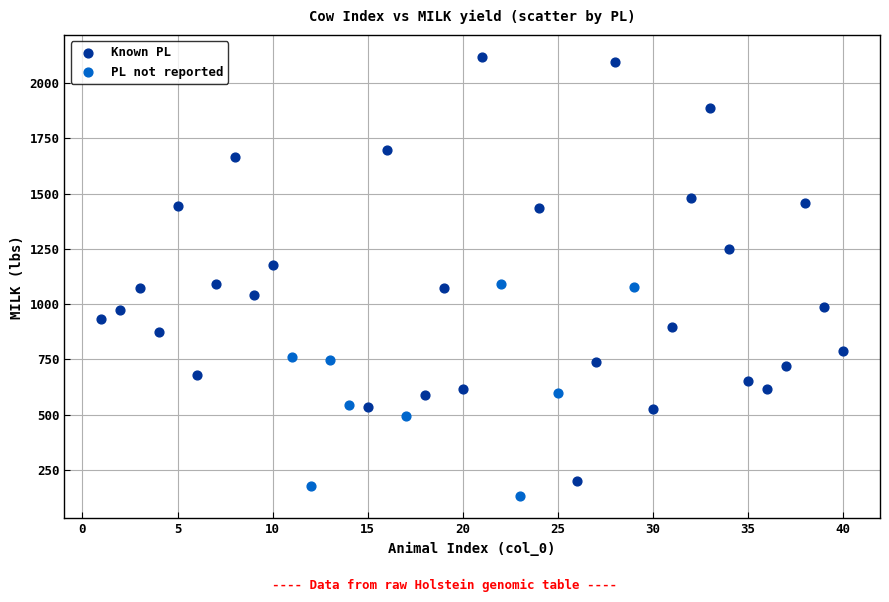

What are all the series names shown in the legend?

Known PL, PL not reported